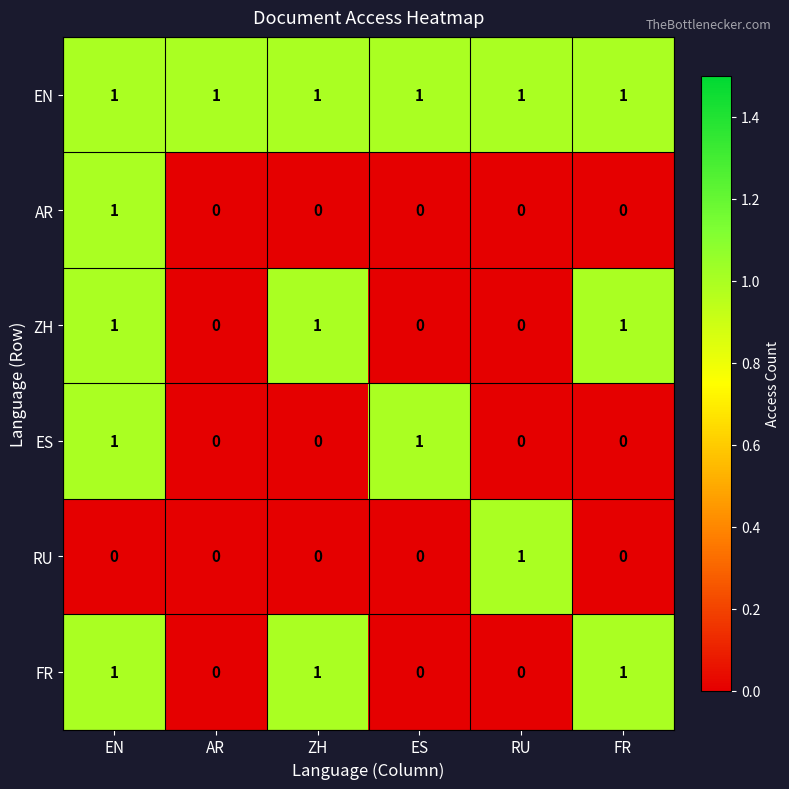

Which series has the largest total across all categories?

EN